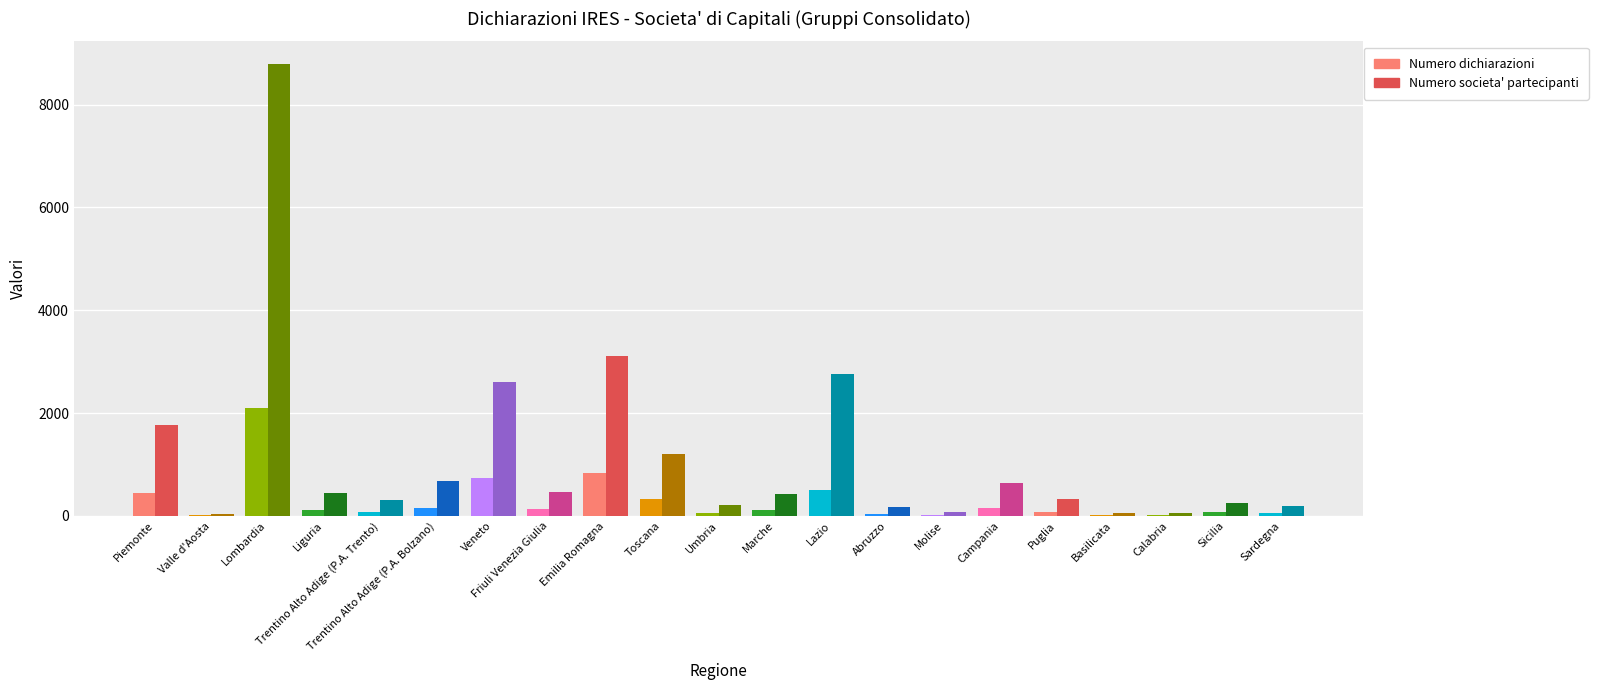

What is the sum of the Numero dichiarazioni values at Marche and Trentino Alto Adige (P.A. Bolzano)?

268